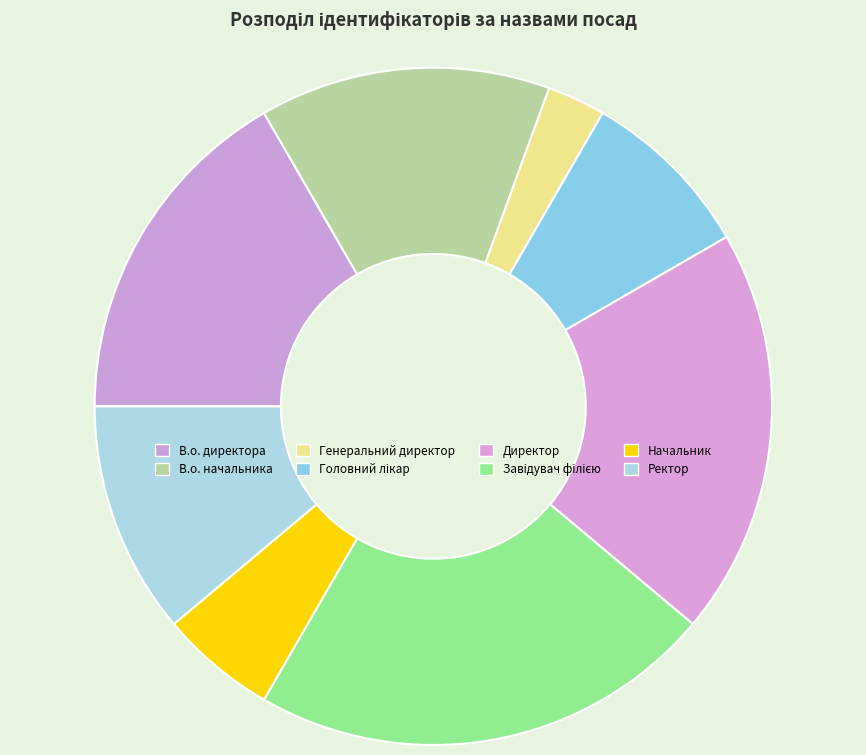

Which slice is the largest?

Завідувач філією